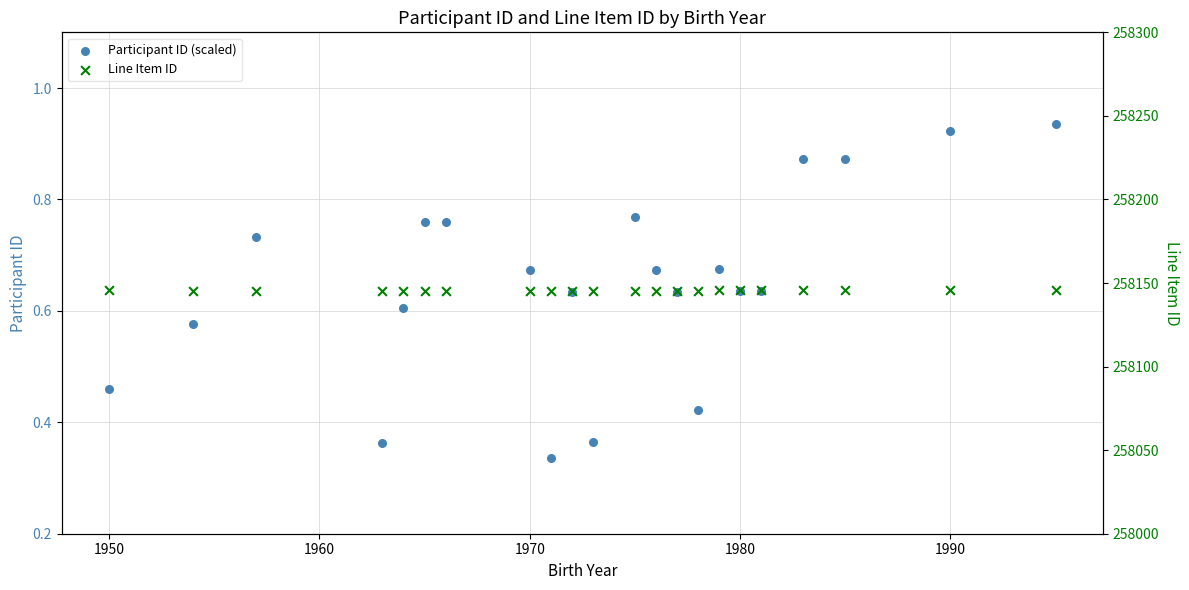

At how many categories does at least one series exceed 141965?

22